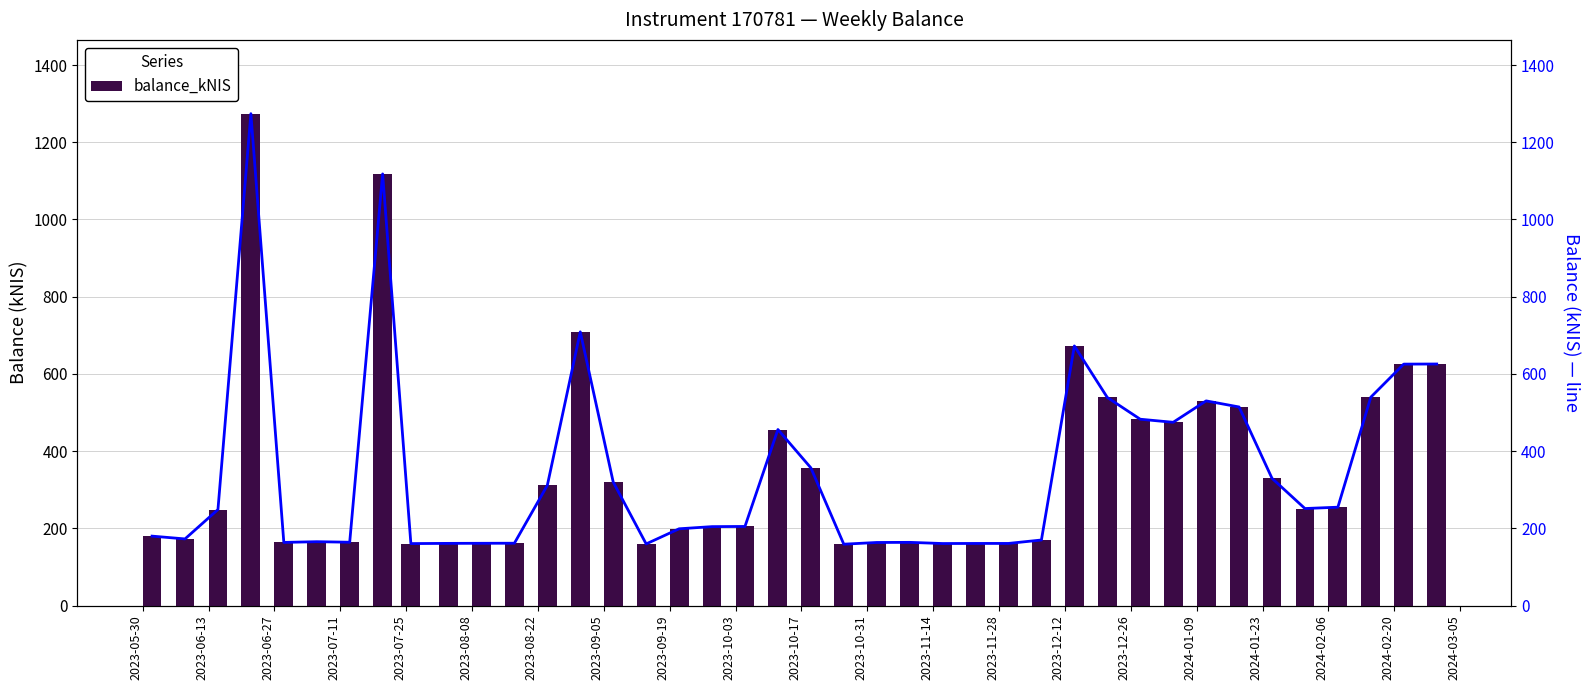

What is the smallest value displayed?

158.9